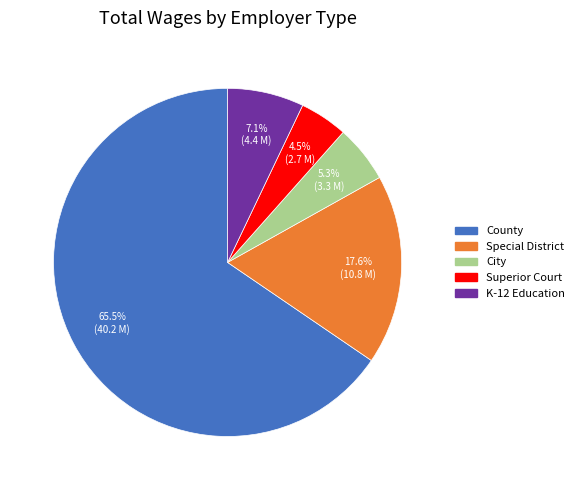

Is there any slice that represents more than half of the pie?

Yes